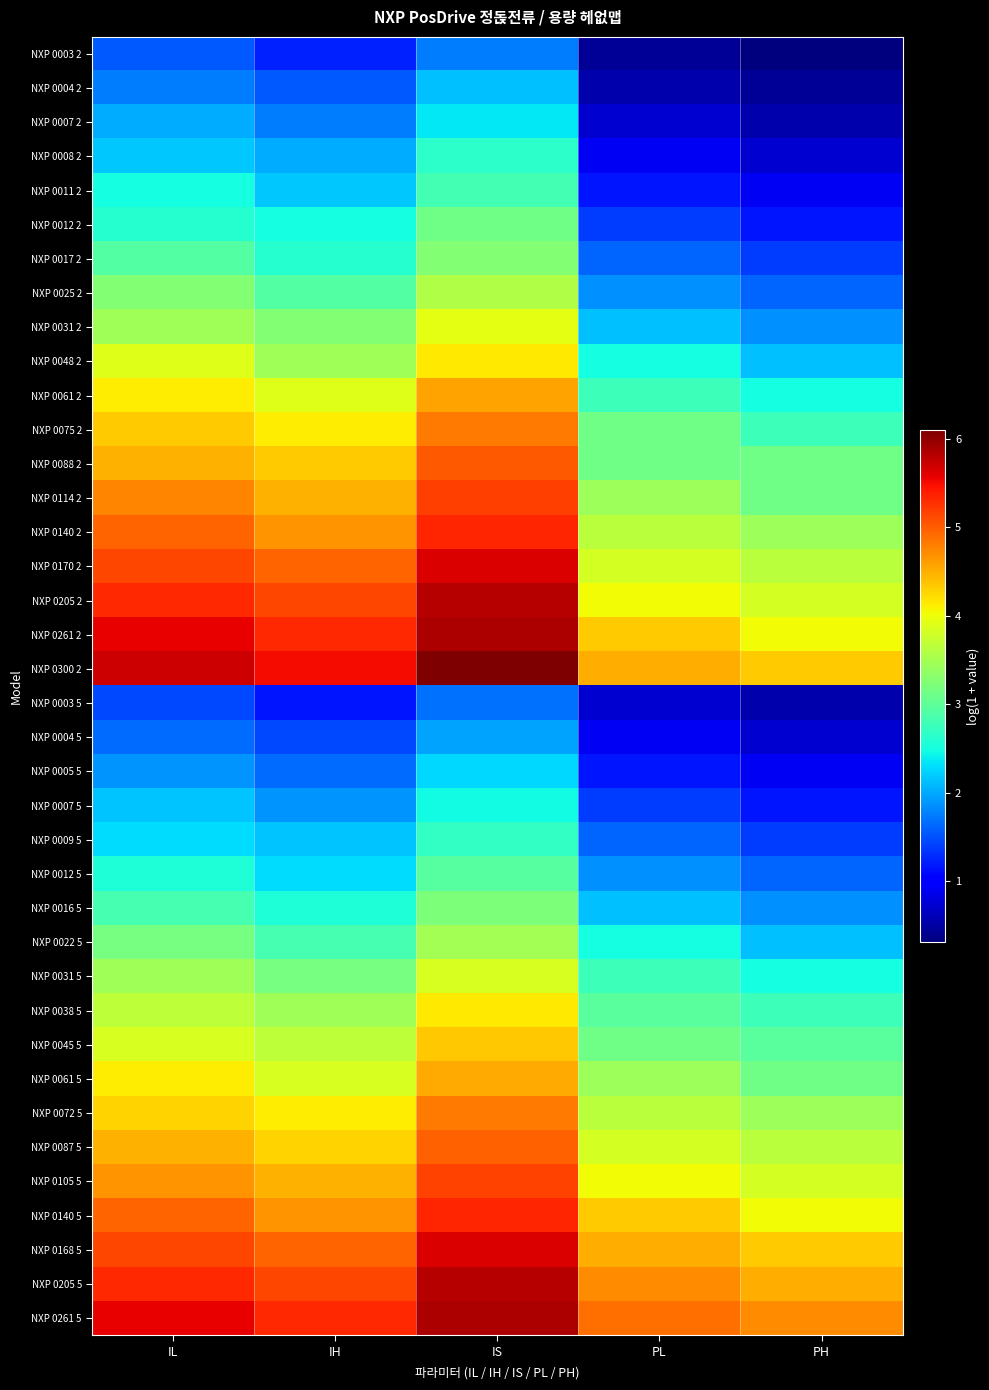

List the series in order of their peak value, lowest first.

NXP 0003 5, NXP 0003 2, NXP 0004 5, NXP 0004 2, NXP 0005 5, NXP 0007 2, NXP 0007 5, NXP 0008 2, NXP 0009 5, NXP 0011 2, NXP 0012 5, NXP 0012 2, NXP 0016 5, NXP 0017 2, NXP 0022 5, NXP 0025 2, NXP 0031 5, NXP 0031 2, NXP 0048 2, NXP 0038 5, NXP 0045 5, NXP 0061 5, NXP 0061 2, NXP 0075 2, NXP 0072 5, NXP 0087 5, NXP 0088 2, NXP 0105 5, NXP 0114 2, NXP 0140 2, NXP 0140 5, NXP 0170 2, NXP 0168 5, NXP 0205 2, NXP 0205 5, NXP 0261 2, NXP 0261 5, NXP 0300 2